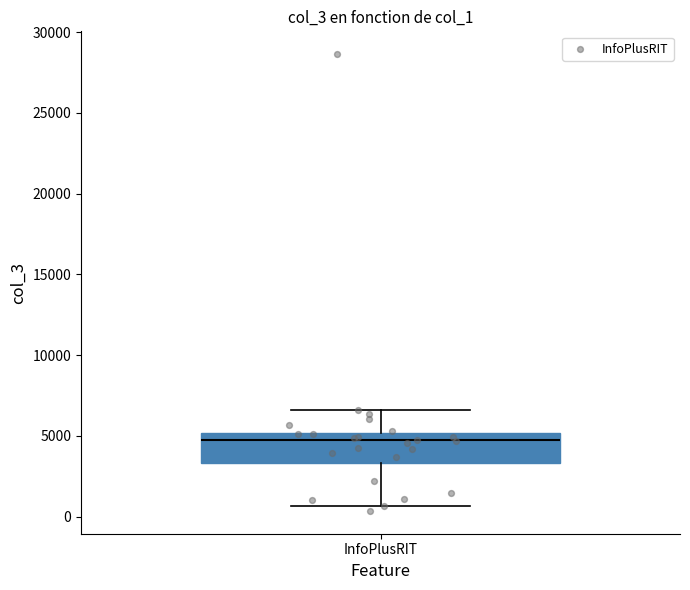

Where does the median line of the box for InfoPlusRIT sit on the y-axis? The values are not printed on the chart, so give them approximately, as read against the axis.

4500